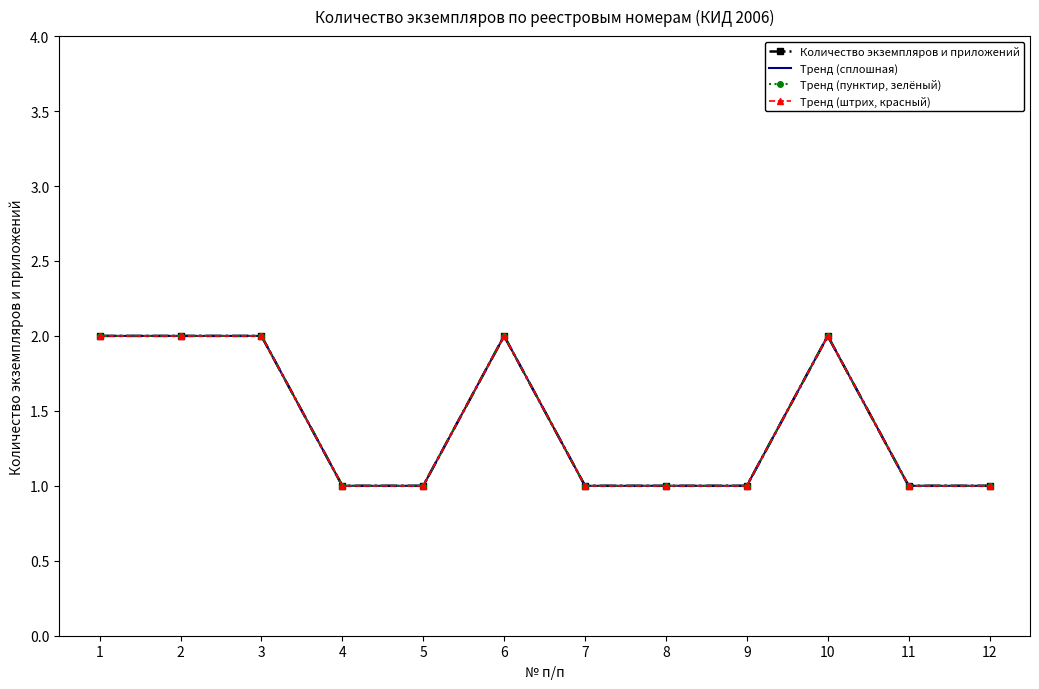

At which category is the sum across all series the highest?

1